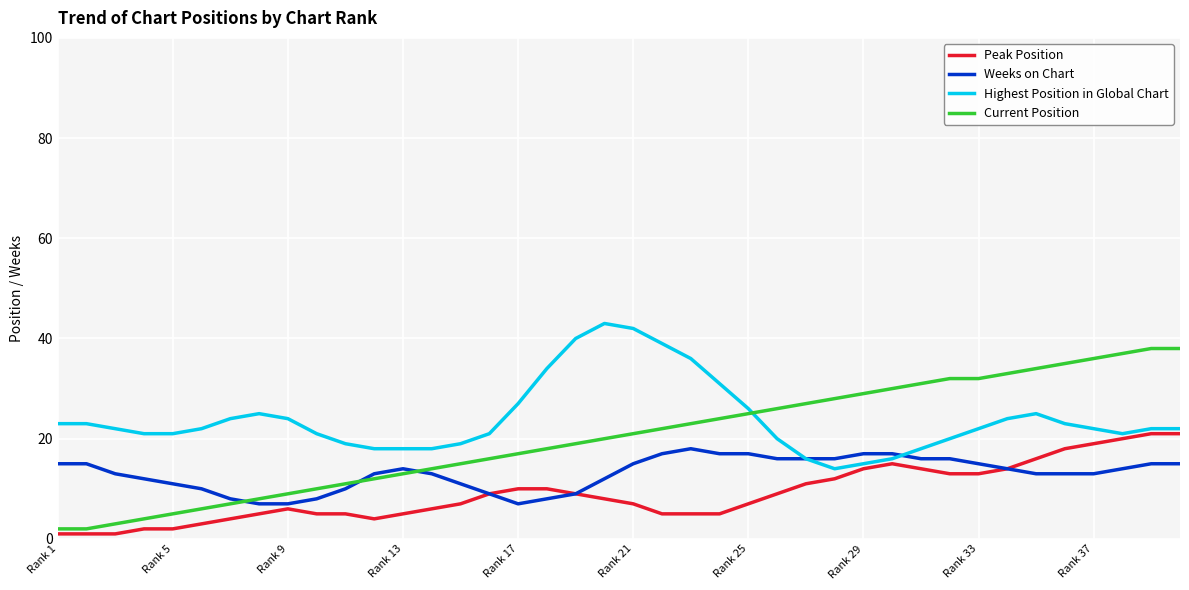

Which series has the widest spread of values?

Current Position